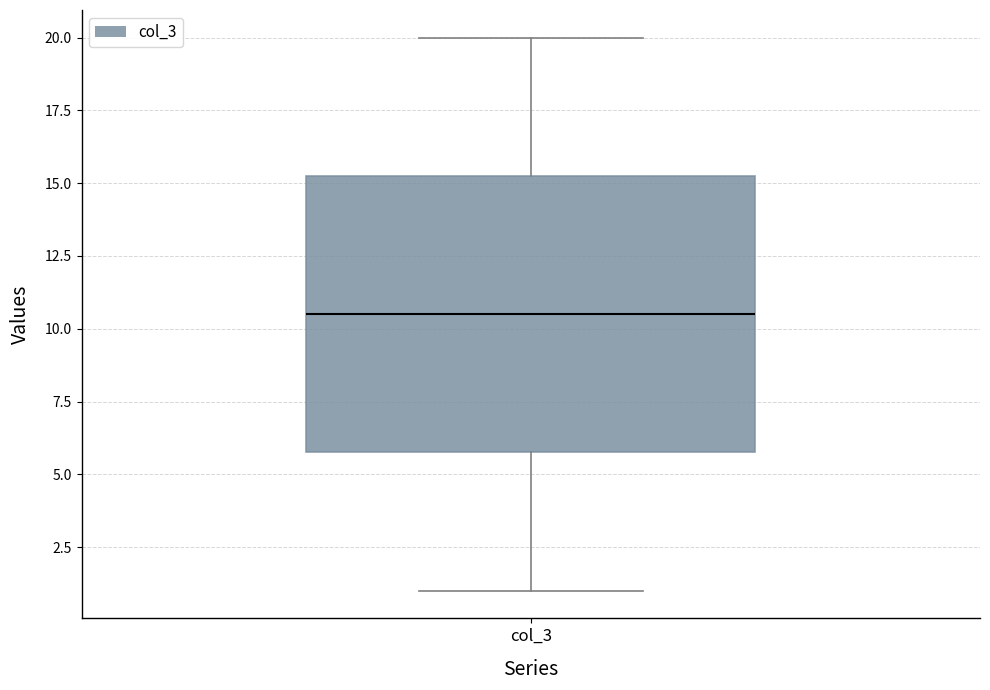

Transcribe this box plot: give where the median line is, the range the box spans, and where the two whiskers end, as read against the y-axis. The values are not printed on the chart, so give them approximately, as read against the axis.

median 10.5, box 6.0 to 15.5, whiskers 1.0 to 20.0